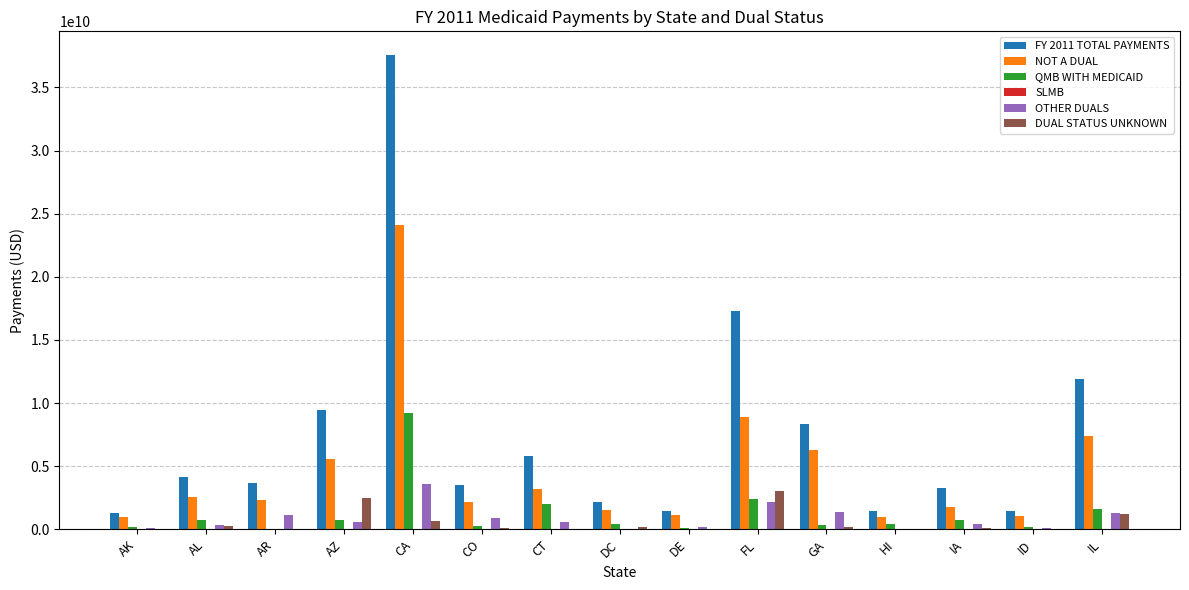

At which label does OTHER DUALS reach its peak?

CA